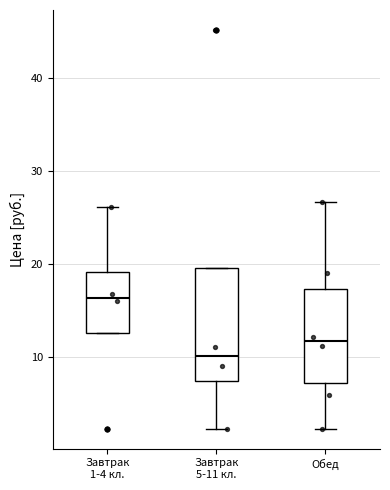

Which box's median line is the highest?

Завтрак 1-4 кл.